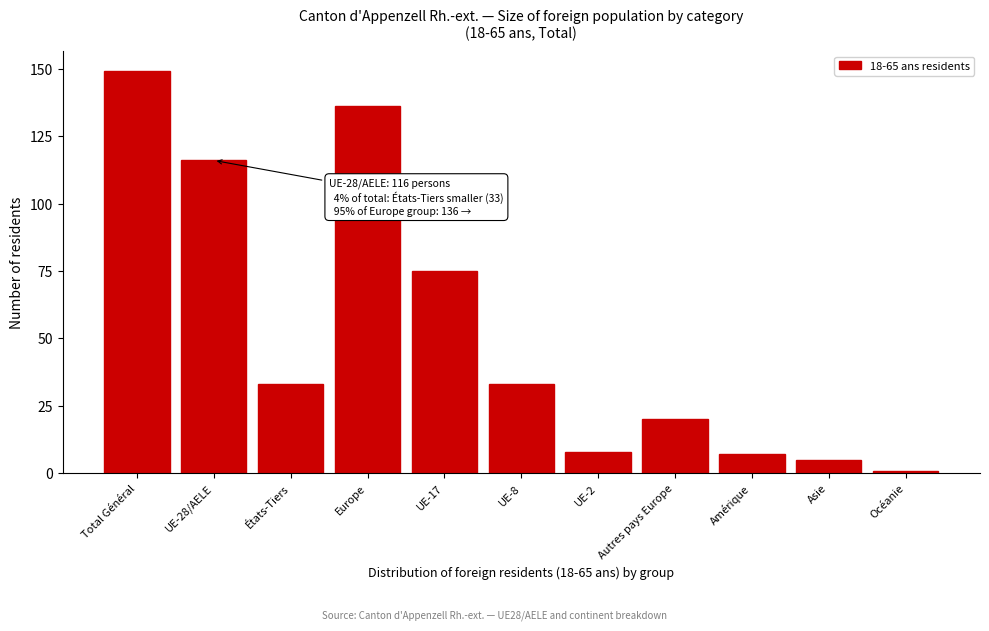

Reading right to left, extract all data points from this chart.

Océanie=1	Asie=5	Amérique=7	Autres pays Europe=20	UE-2=8	UE-8=33	UE-17=75	Europe=136	États-Tiers=33	UE-28/AELE=116	Total Général=149